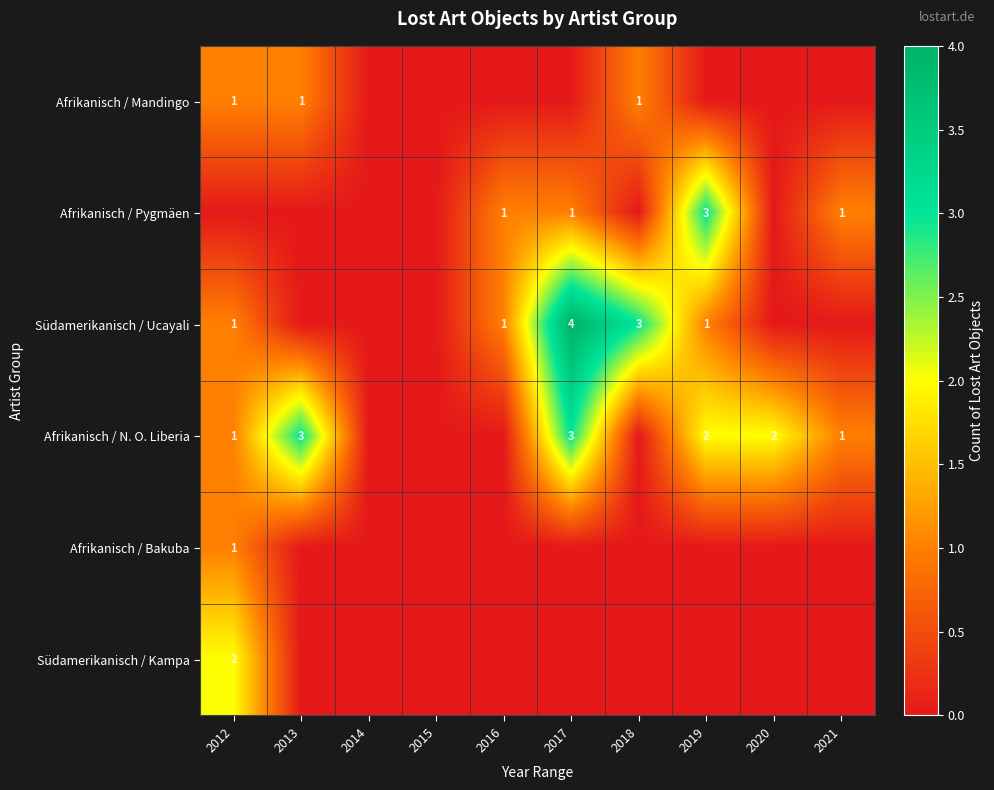

What is the difference between the Südamerikanisch / Ucayali values at 2017 and 2019?

3